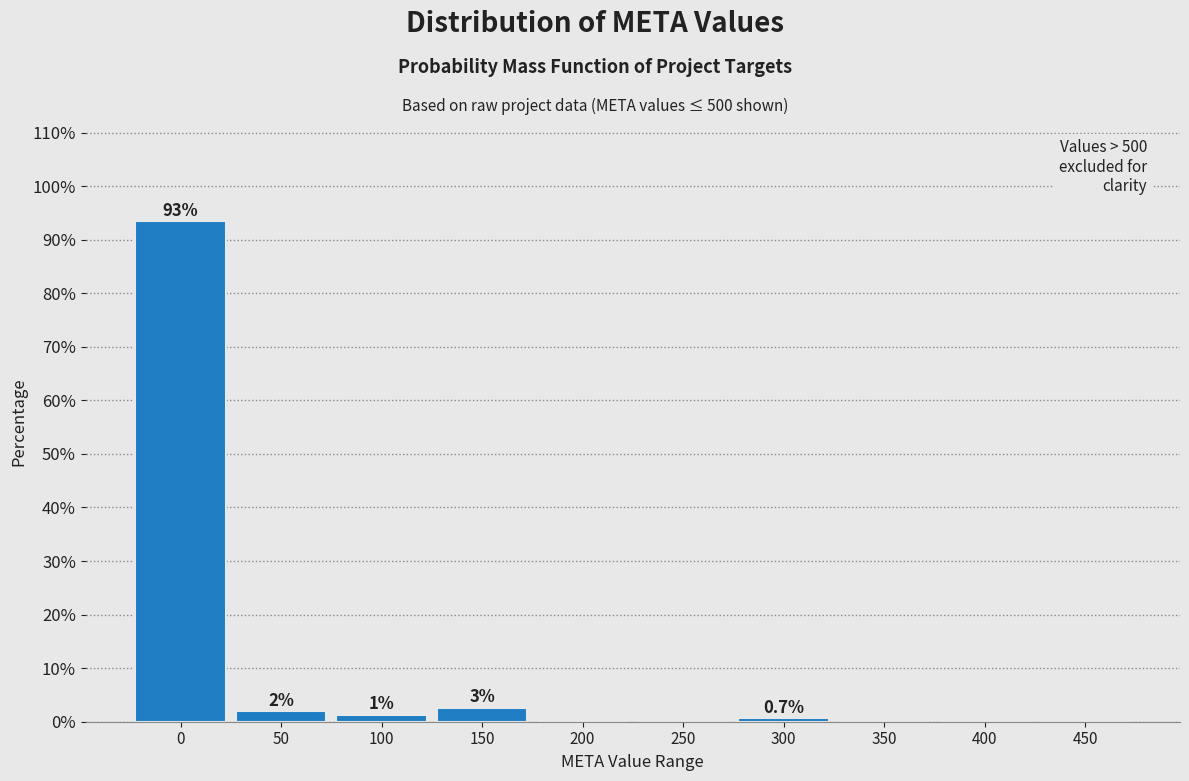

Where is the data nearest to the value 46?

150